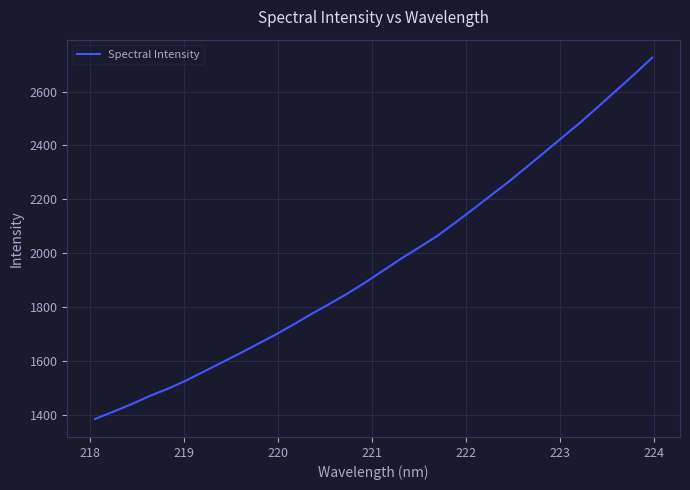

What is the average value?

1962.8